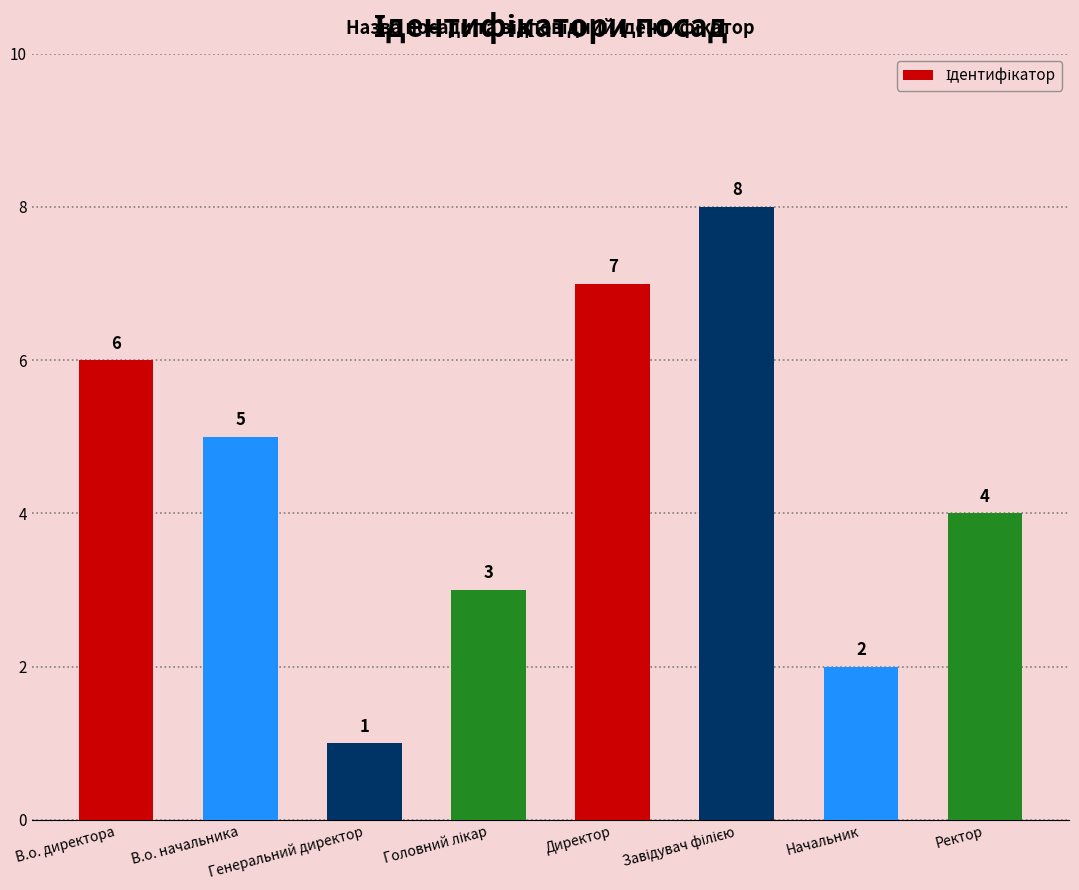

What is the maximum value shown in the chart?

8